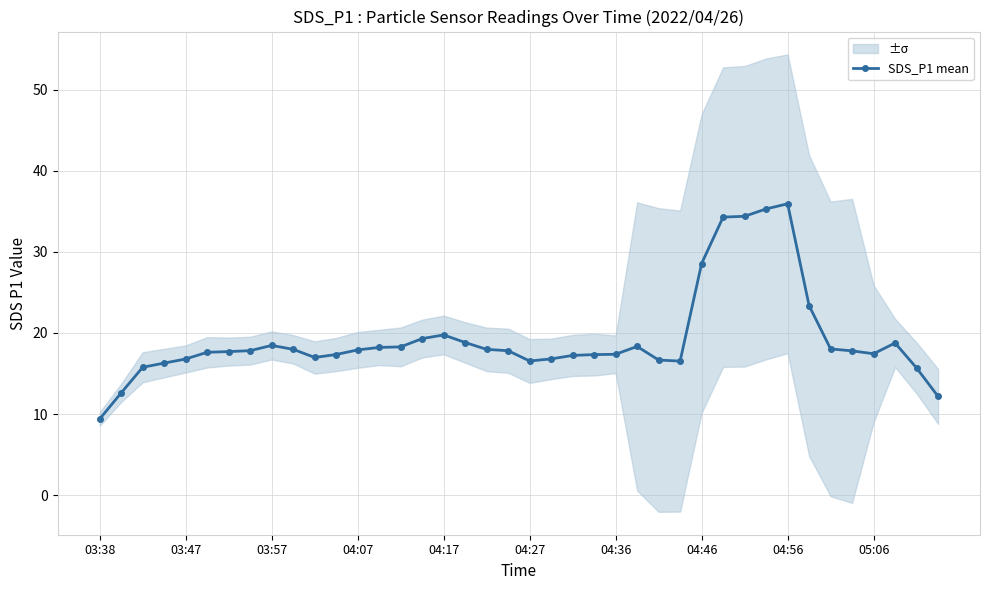

Count the number of values greater than 17.

28